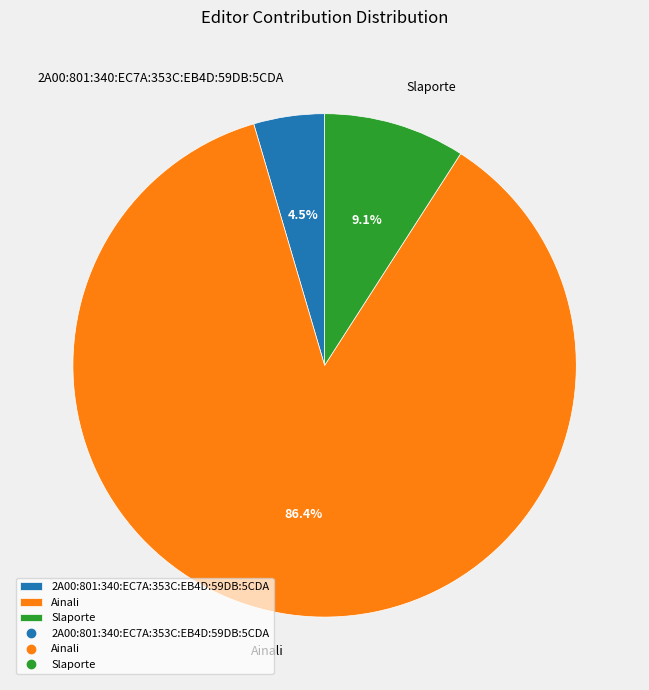

Which has a higher value, Ainali or Slaporte?

Ainali